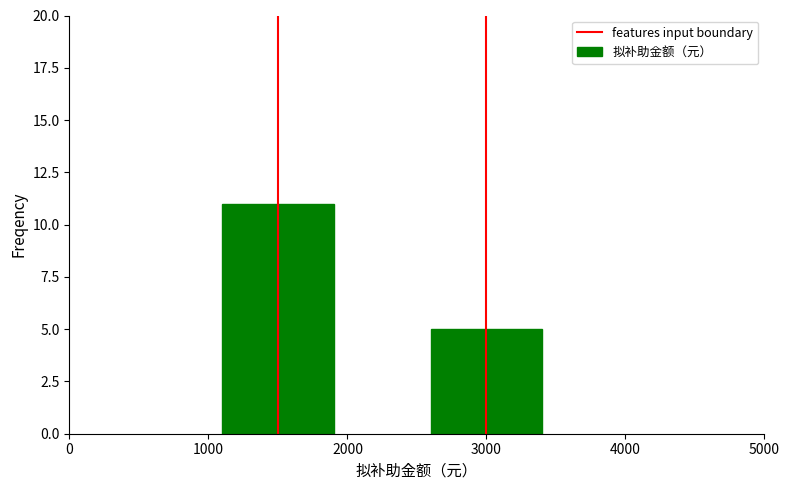

What is the value of the 2nd bar from the left?

5